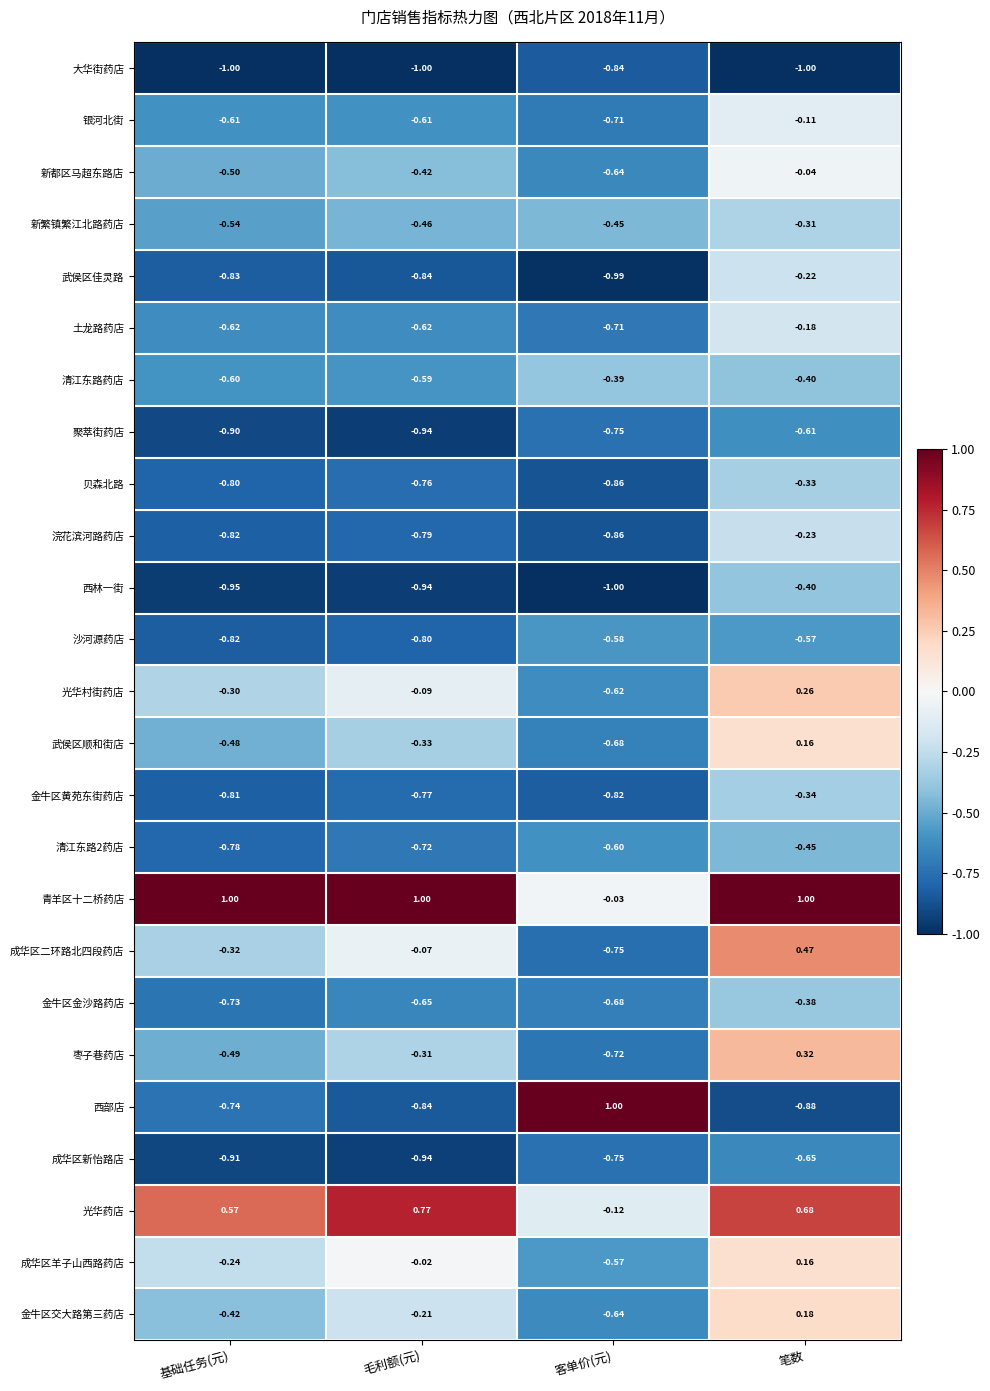

Which series changed the most between 基础任务(元) and 毛利额(元)?

成华区二环路北四段药店